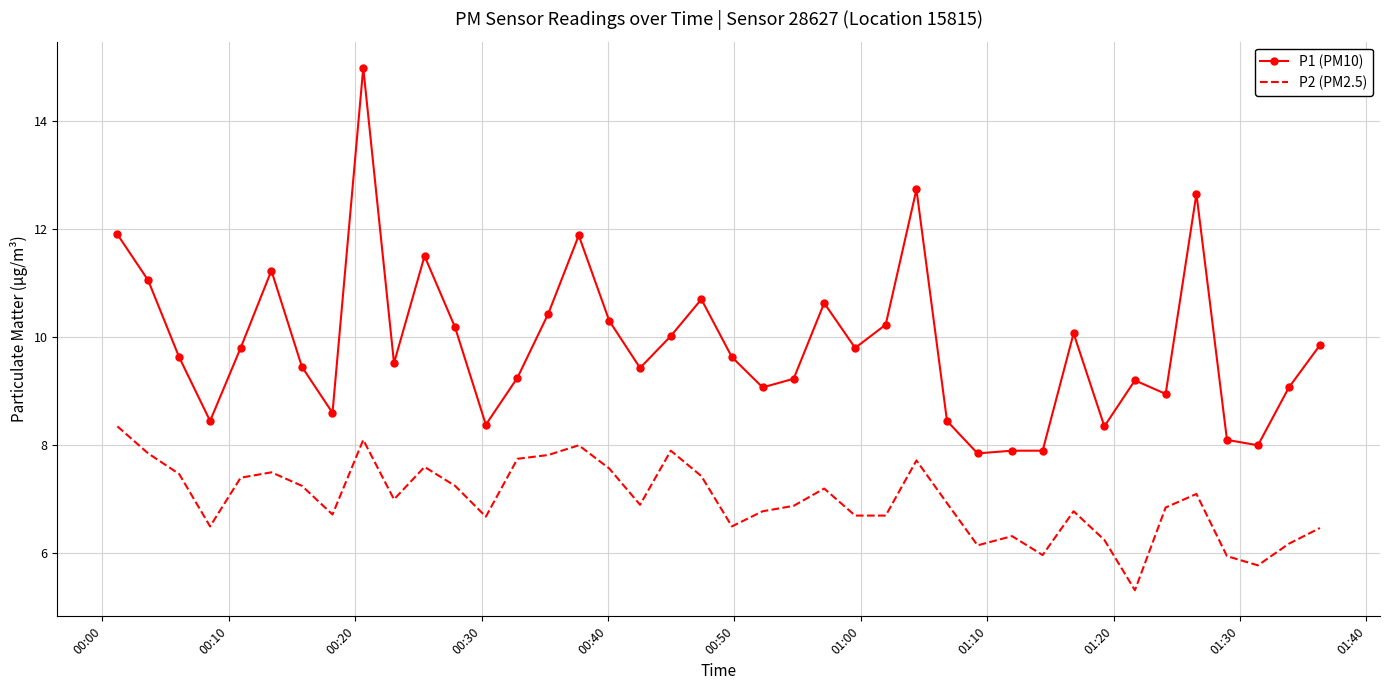

List the series in order of their overall mean, highest first.

P1 (PM10), P2 (PM2.5)